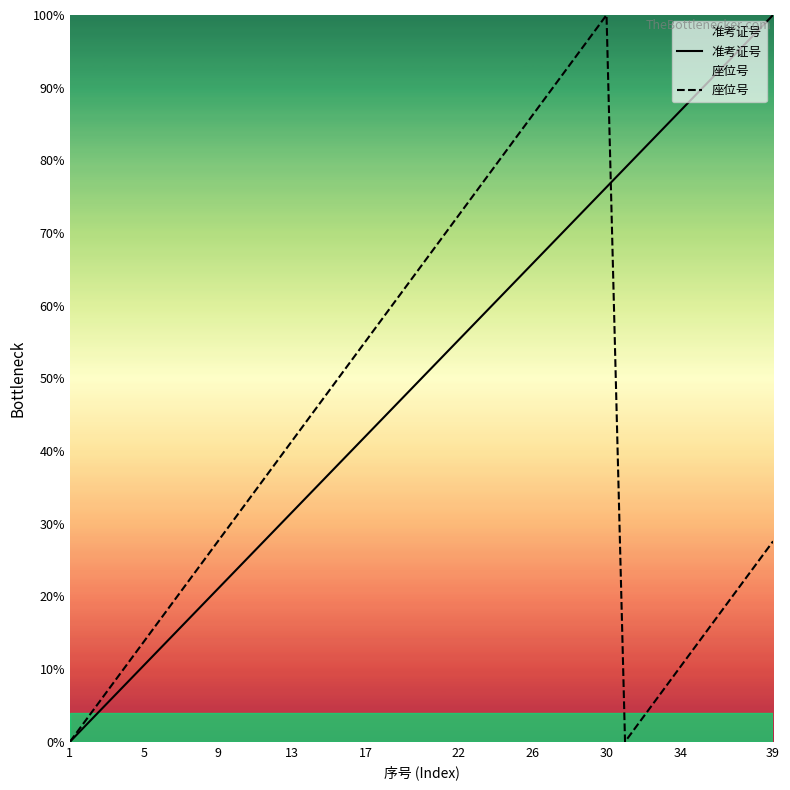

How many categories are shown in the chart?

39